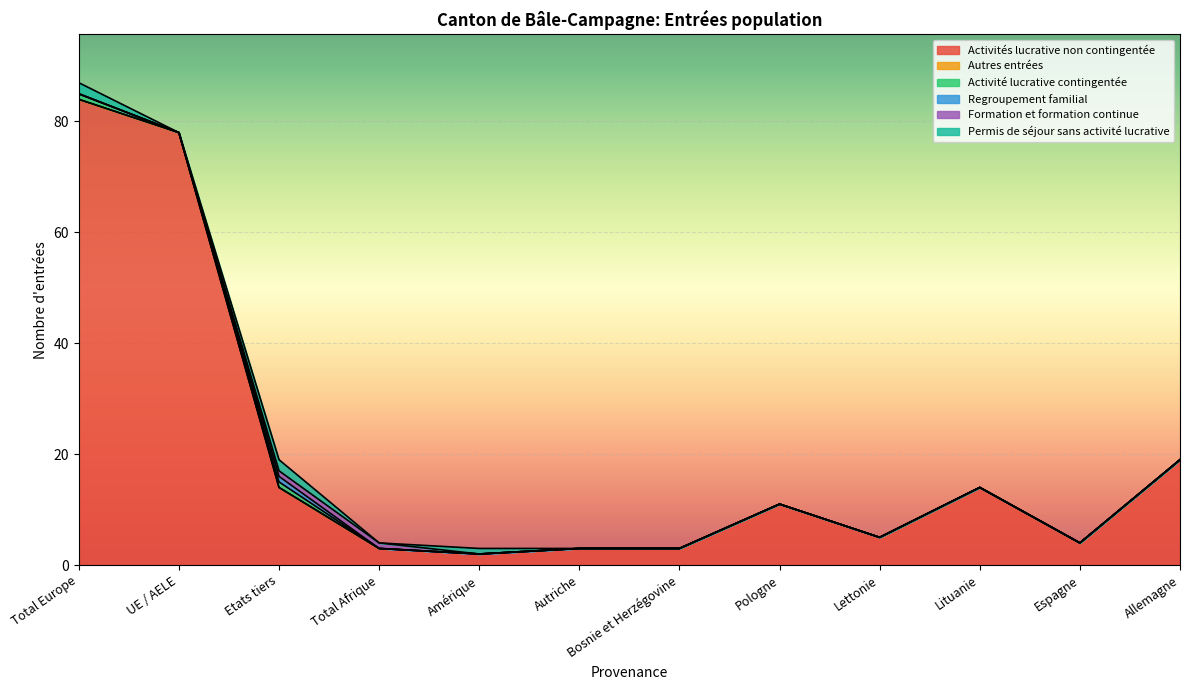

What is the maximum value for Activités lucrative non contingentée?

84